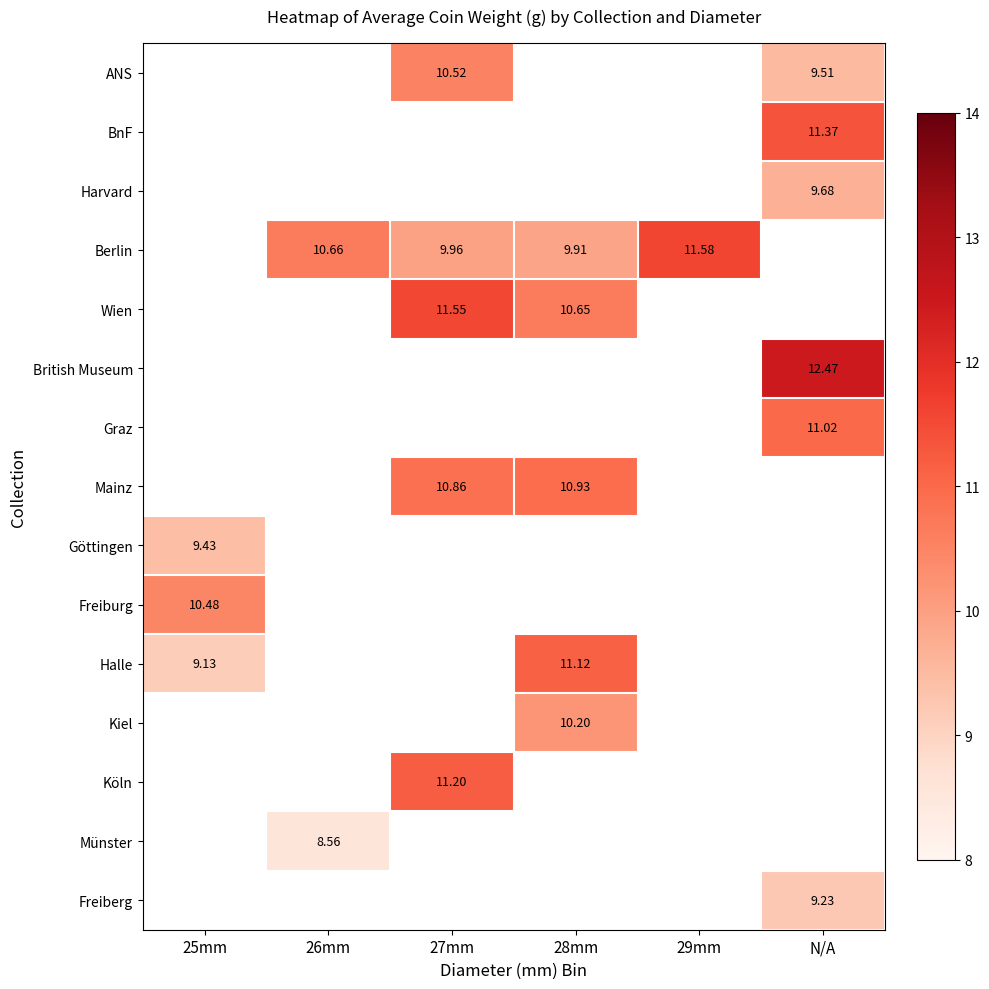

Count the number of categories in the chart.

6